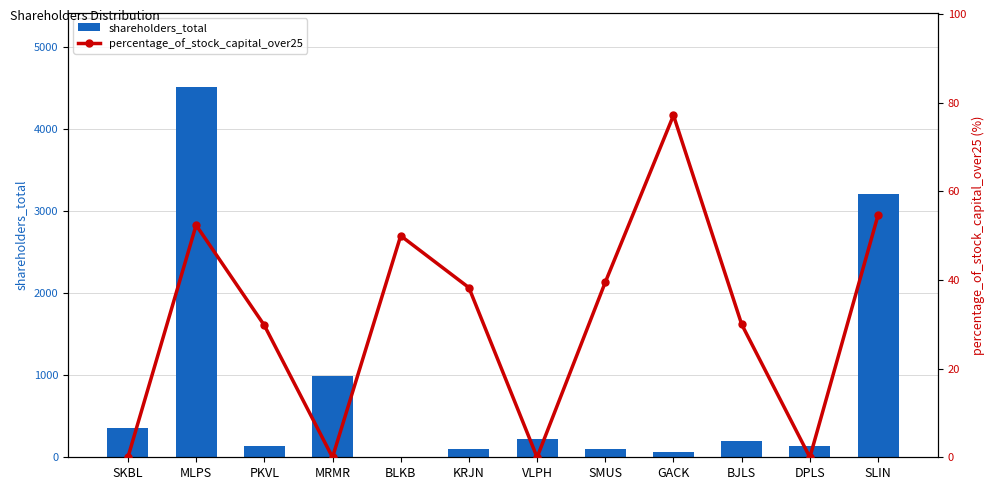

Rank the categories by shareholders_total value from lowest to highest.

BLKB, GACK, KRJN, SMUS, PKVL, DPLS, BJLS, VLPH, SKBL, MRMR, SLIN, MLPS